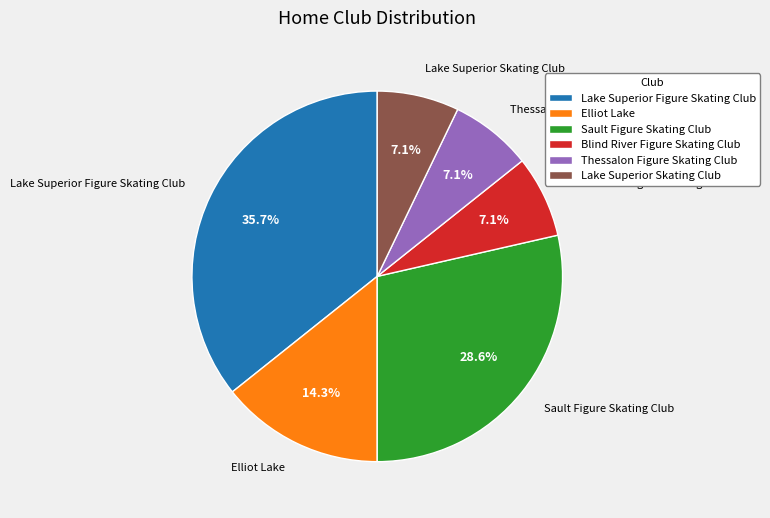

How many segments does this pie chart have?

6